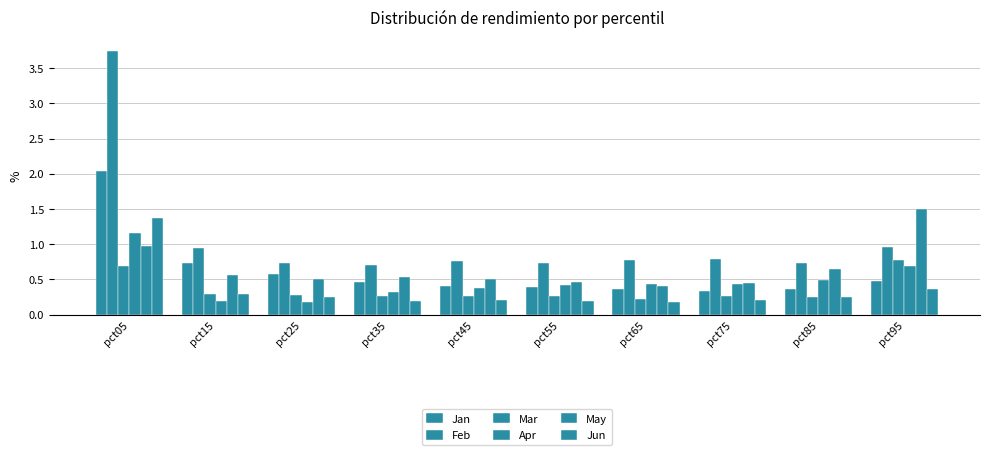

At which category is the sum across all series the highest?

pct05